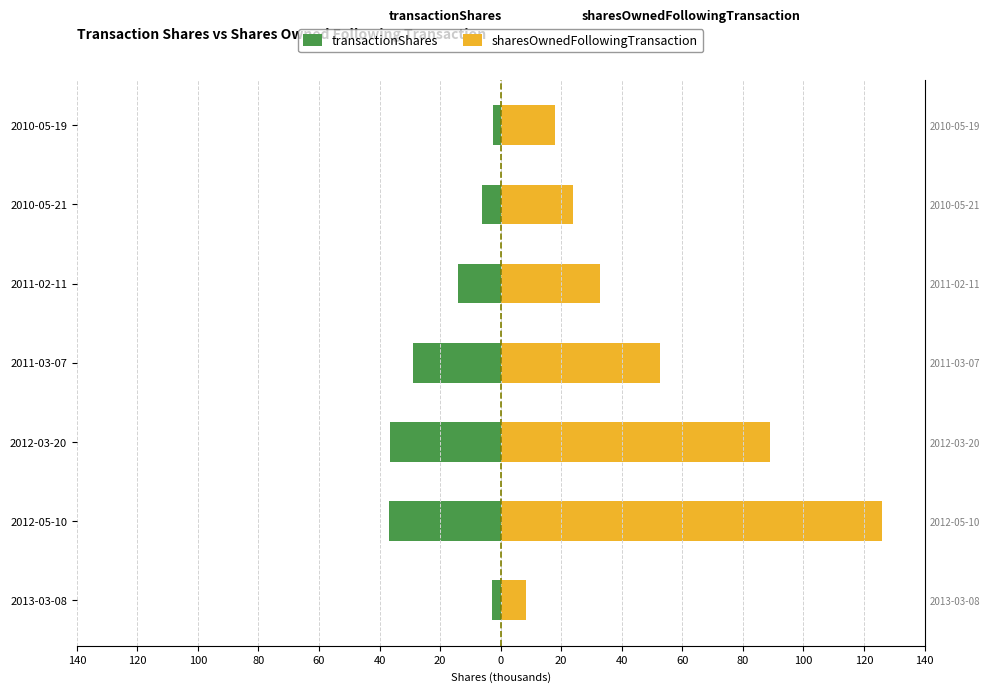

What are all the series names shown in the legend?

transactionShares, sharesOwnedFollowingTransaction